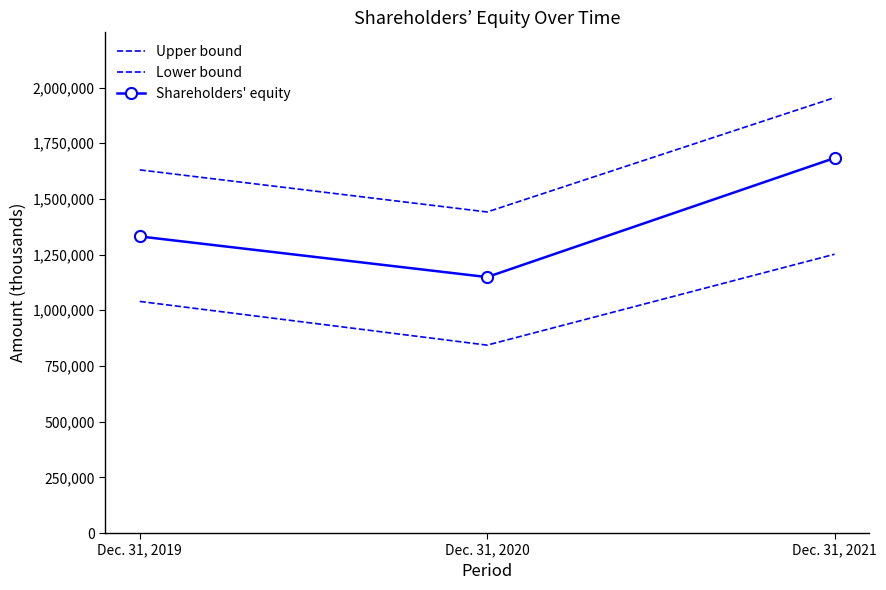

Is the value of Shareholders' equity at Dec. 31, 2021 greater than the value of Lower bound at Dec. 31, 2021?

Yes